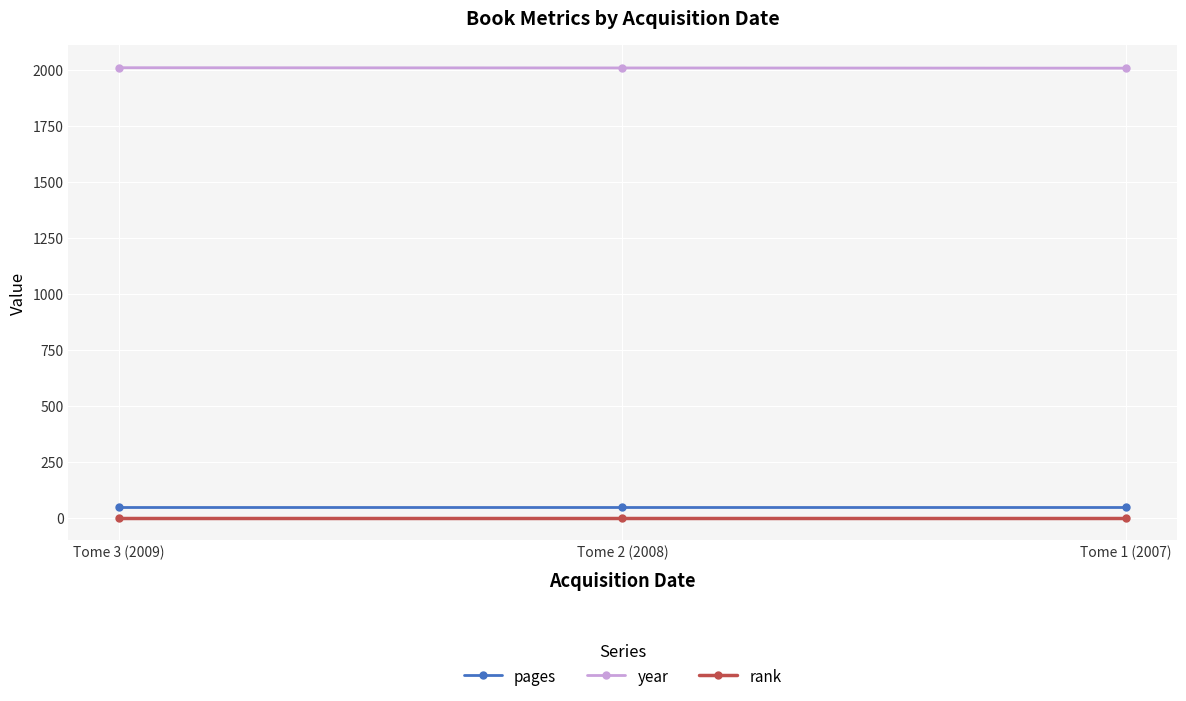

True or false: year has a value of 3325 at Tome 1 (2007).

False